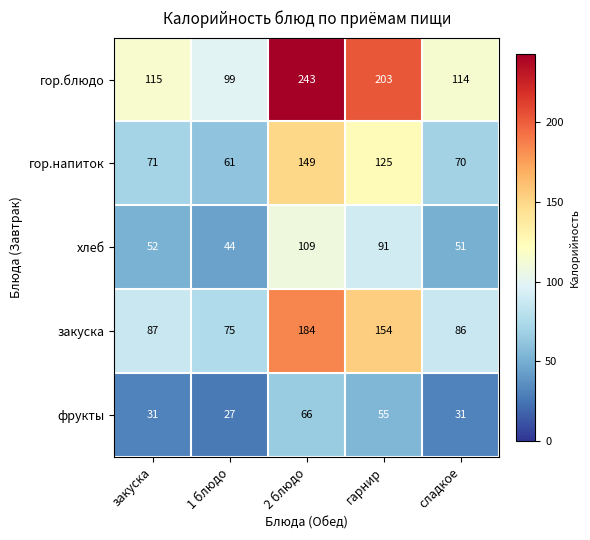

What is the difference between the second highest and minimum values in the фрукты series?

28